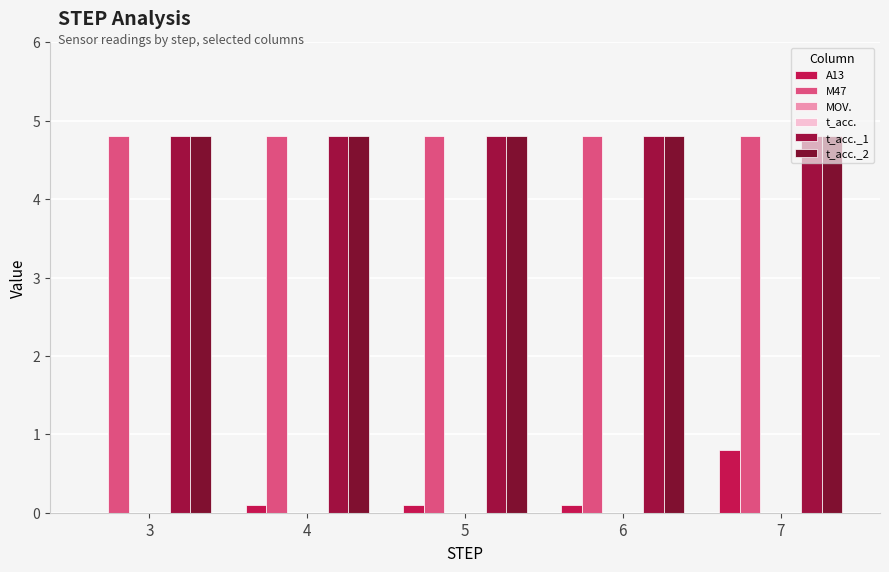

How many data points does each series have?

5